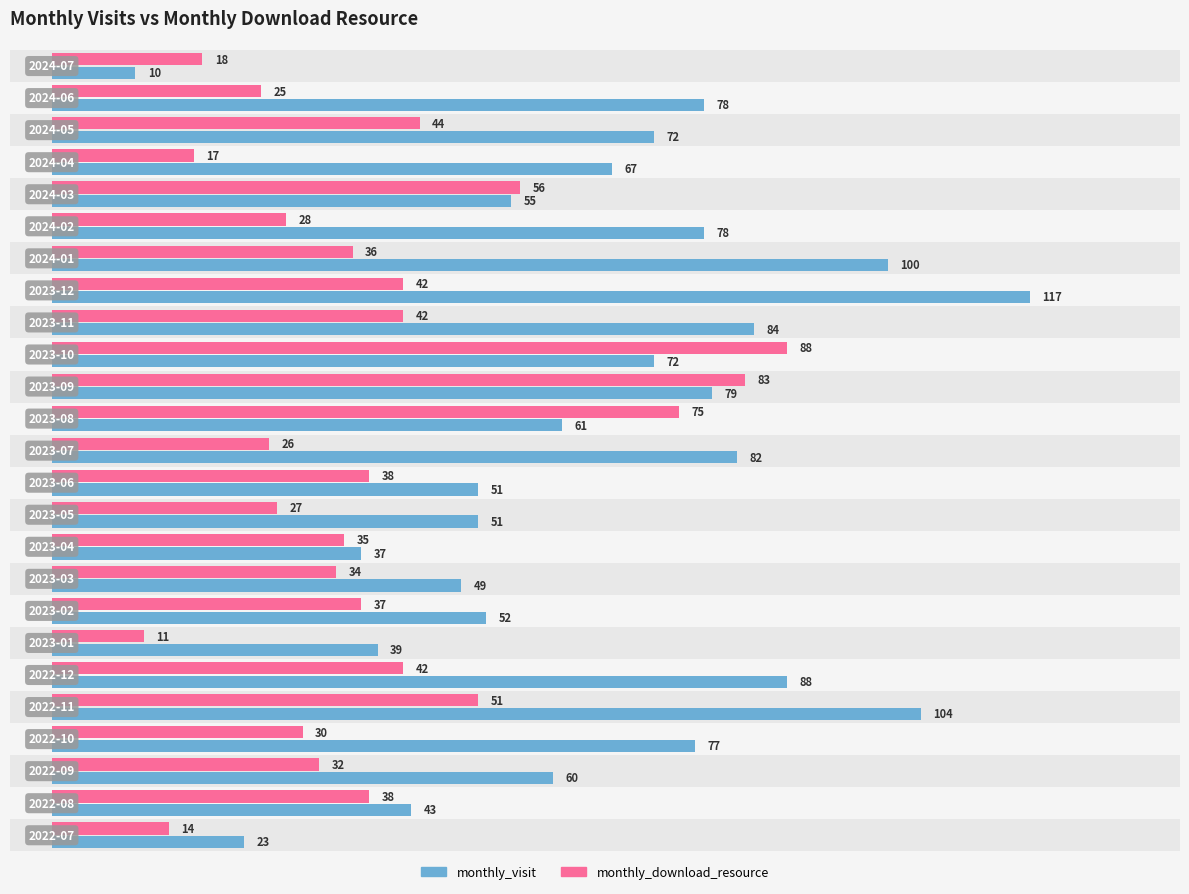

Reading left to right, what are all the values shown in this chart?

monthly_visit: 23	43	60	77	104	88	39	52	49	37	51	51	82	61	79	72	84	117	100	78	55	67	72	78	10
monthly_download_resource: 14	38	32	30	51	42	11	37	34	35	27	38	26	75	83	88	42	42	36	28	56	17	44	25	18